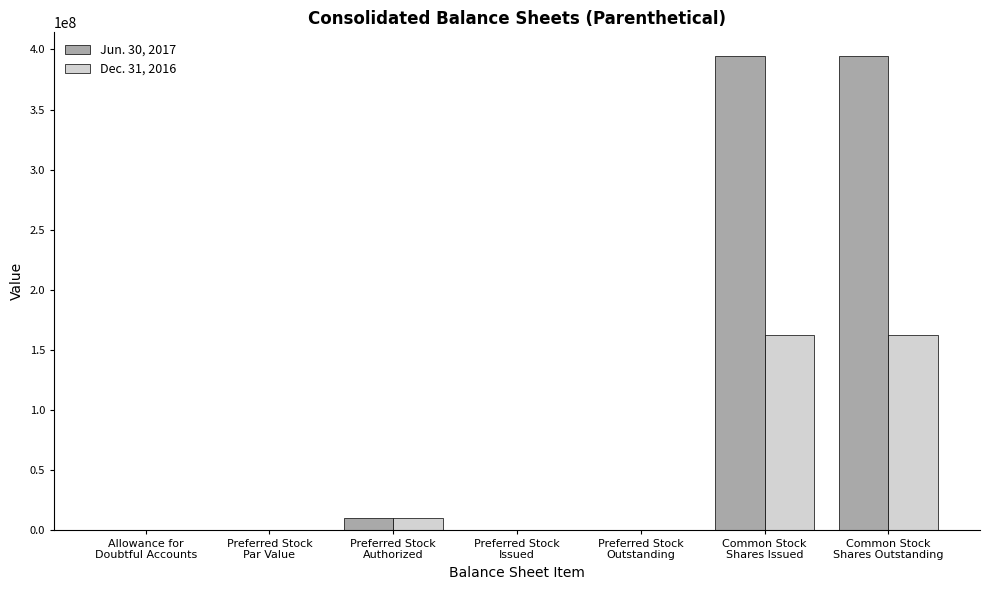

What is the greatest value displayed?

394538316